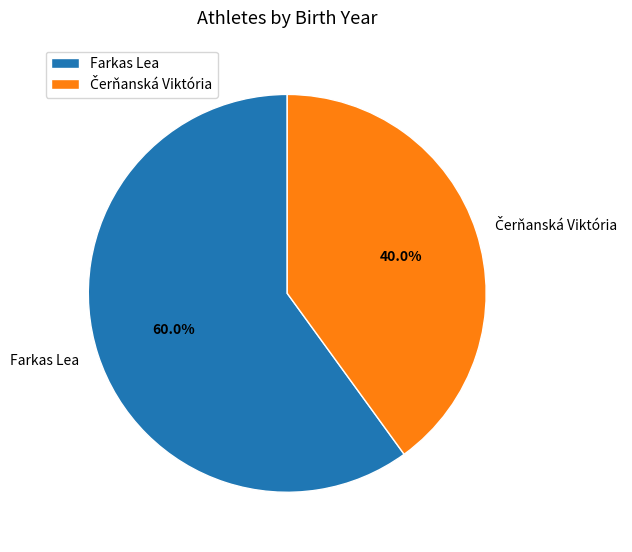

Which category accounts for the majority?

Farkas Lea